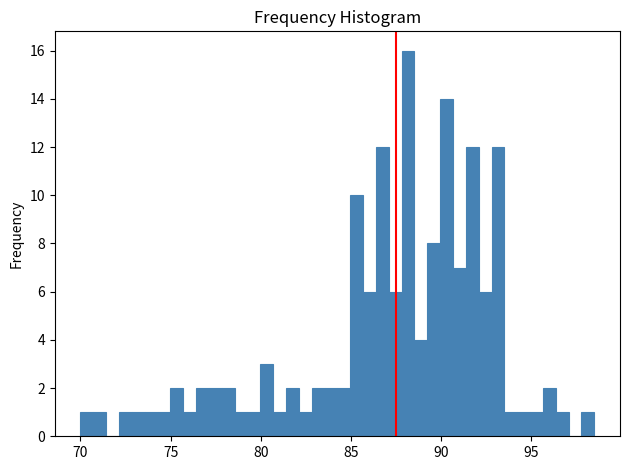

Around what value on the x-axis is the tallest bar? Give the approximate position of its centre, as read against the axis.

88.0